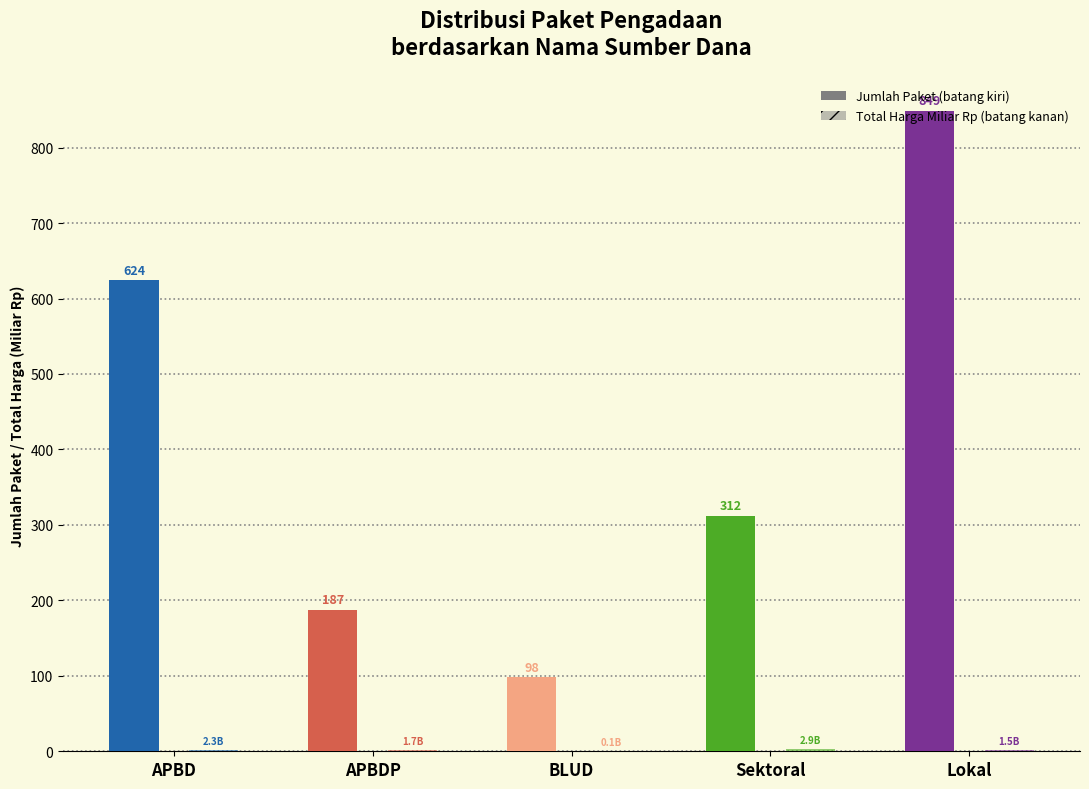

Reading right to left, transcribe all the data shown in this chart.

Jumlah Paket: Lokal=849.0	Sektoral=312.0	BLUD=98.0	APBDP=187.0	APBD=624.0
Total Harga (Miliar Rp): Lokal=1.5	Sektoral=2.9	BLUD=0.1	APBDP=1.7	APBD=2.3